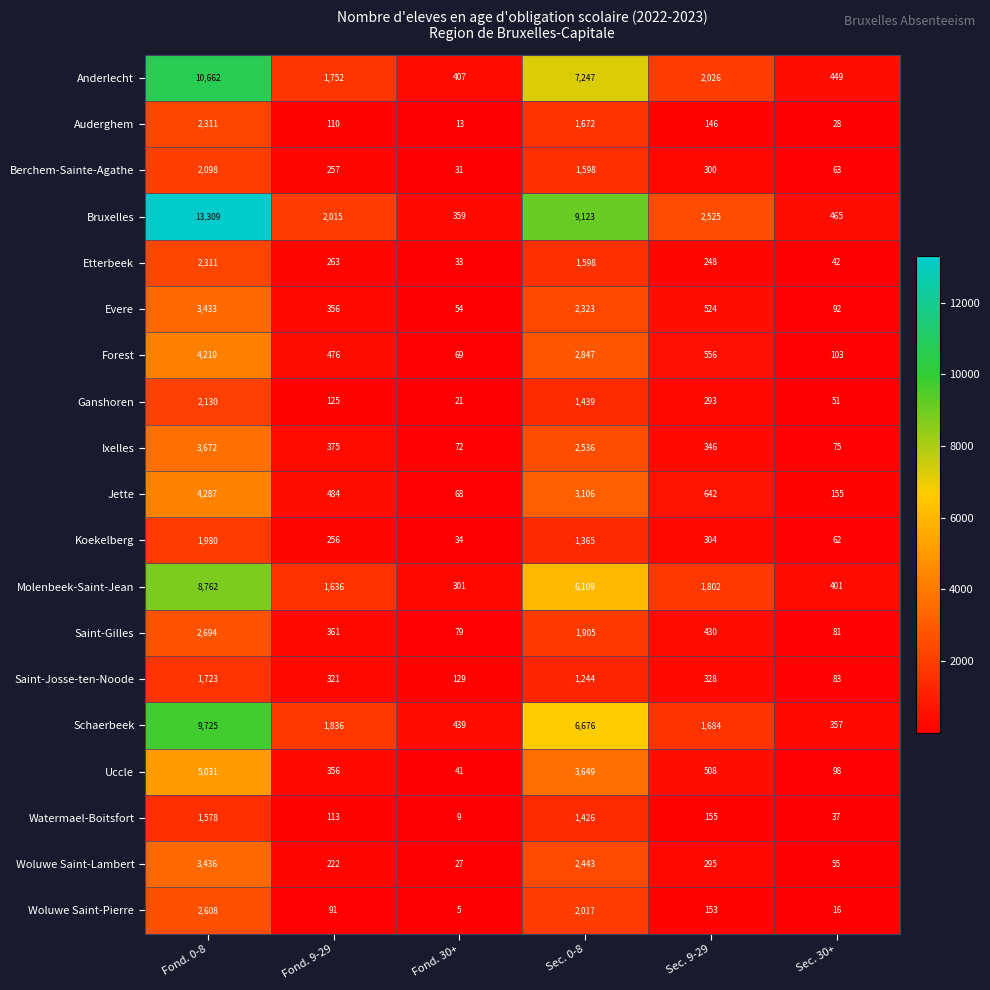

How many categories are shown in the chart?

6